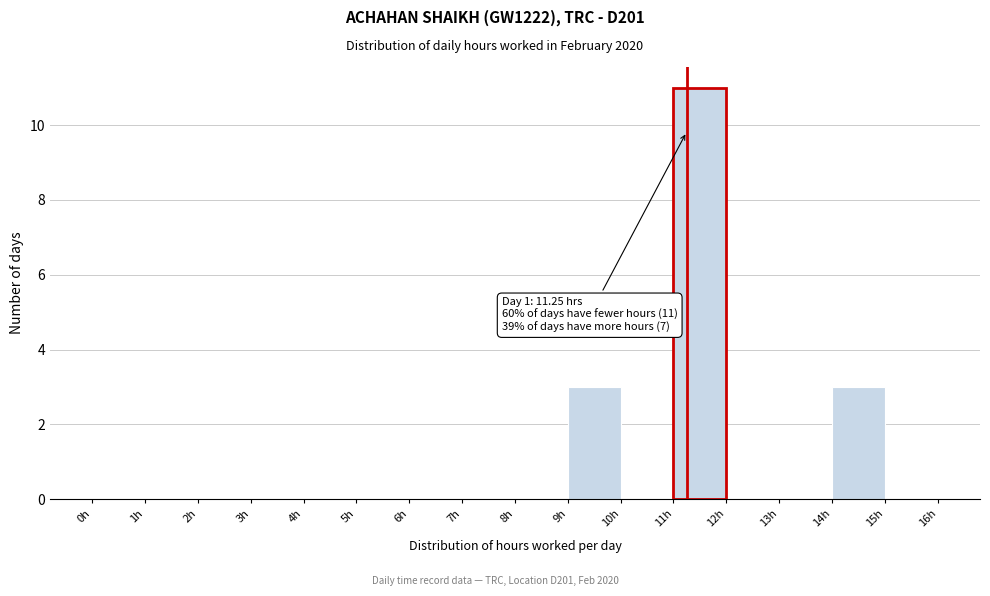

Which range on the x-axis has the tallest bar?

11 to 12